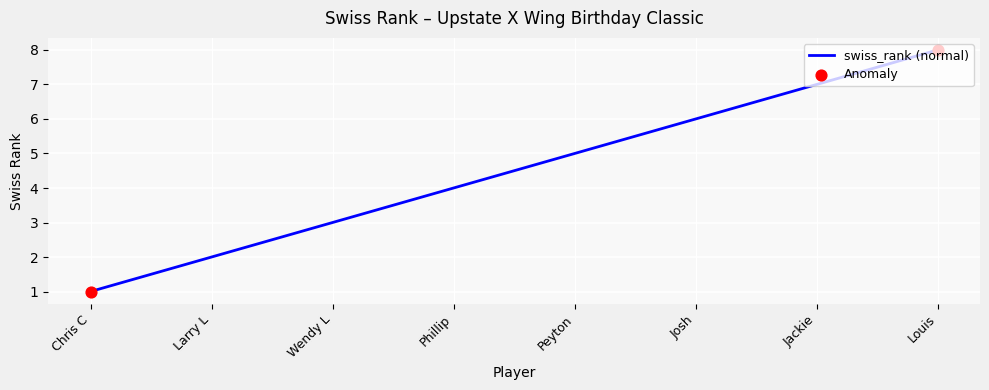

What is the change in value from Phillip to Josh?

+2